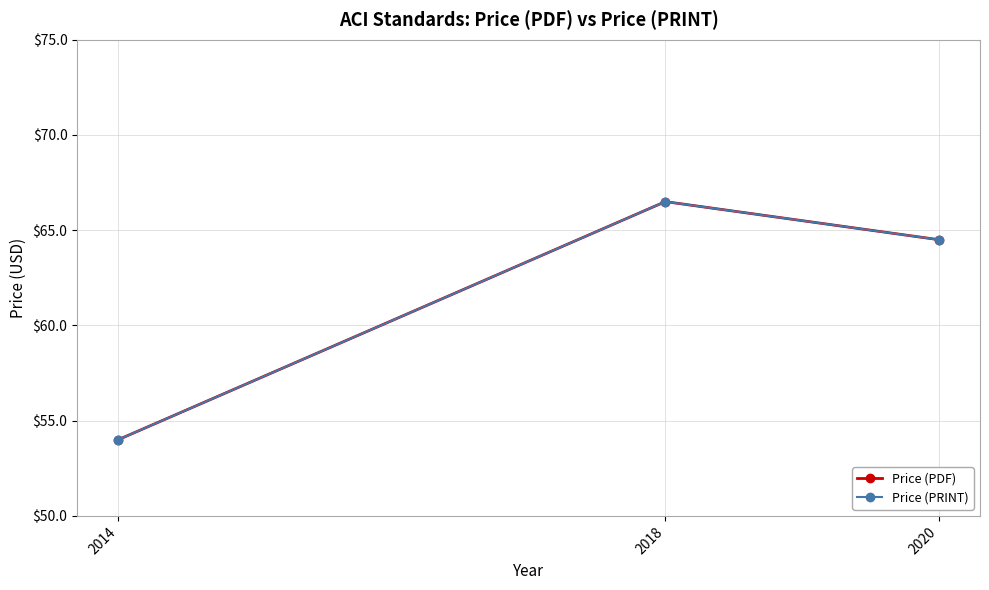

Is this an area chart (filled region under the line)?

No